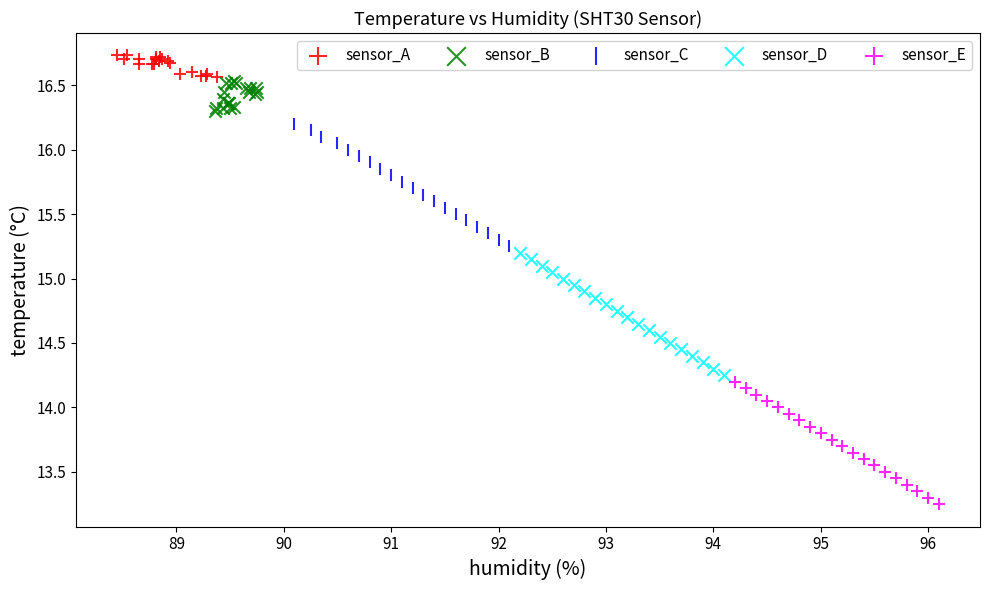

What are all the series names shown in the legend?

sensor_A, sensor_B, sensor_C, sensor_D, sensor_E